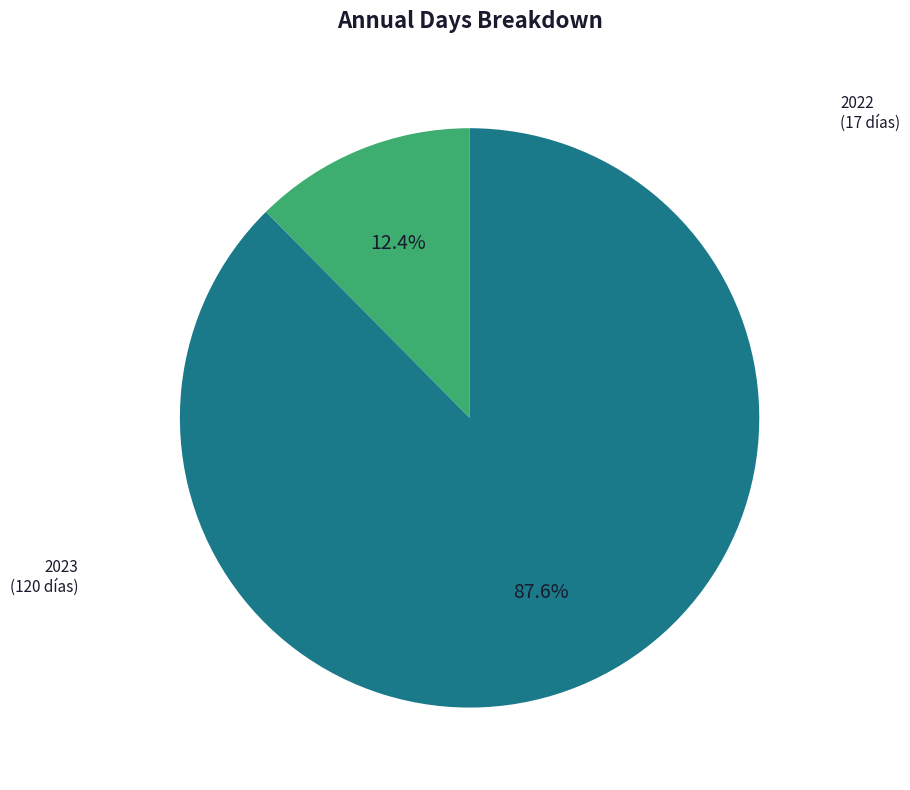

How many segments does this pie chart have?

2